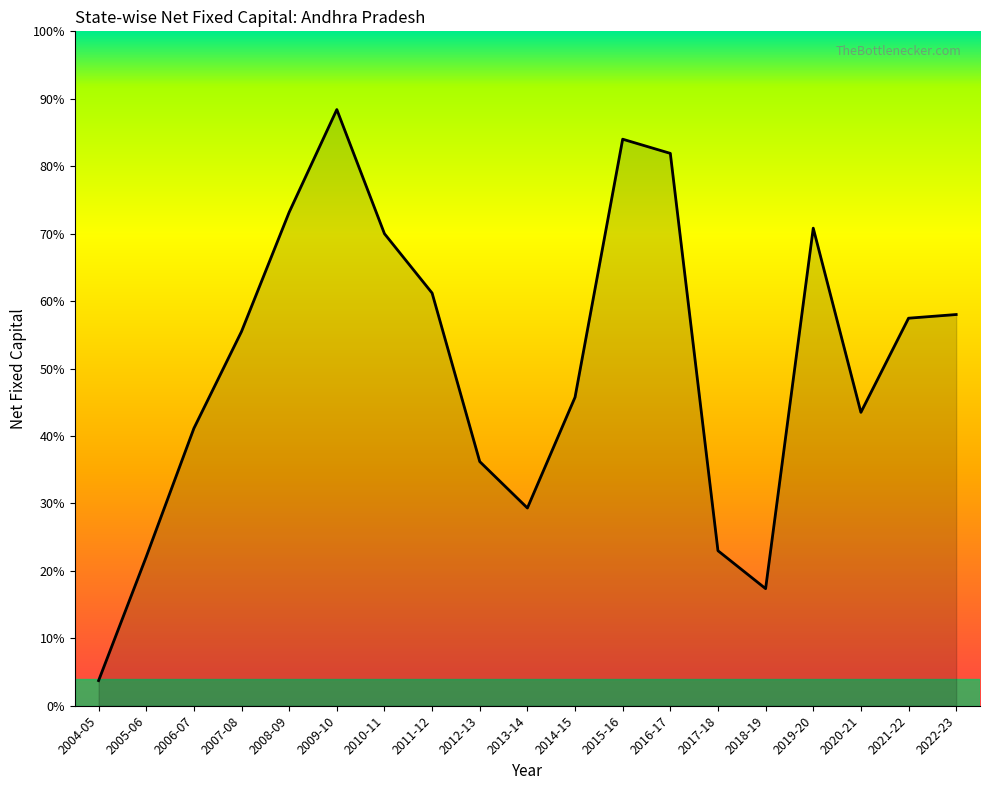

Reading left to right, extract all data points from this chart.

2004-05=67081	2005-06=397664	2006-07=740366	2007-08=998939	2008-09=1317256	2009-10=1591224	2010-11=1259845	2011-12=1101479	2012-13=651633	2013-14=527756	2014-15=823370	2015-16=1512105	2016-17=1474278	2017-18=413760	2018-19=312541	2019-20=1274664	2020-21=783032	2021-22=1034345	2022-23=1044155